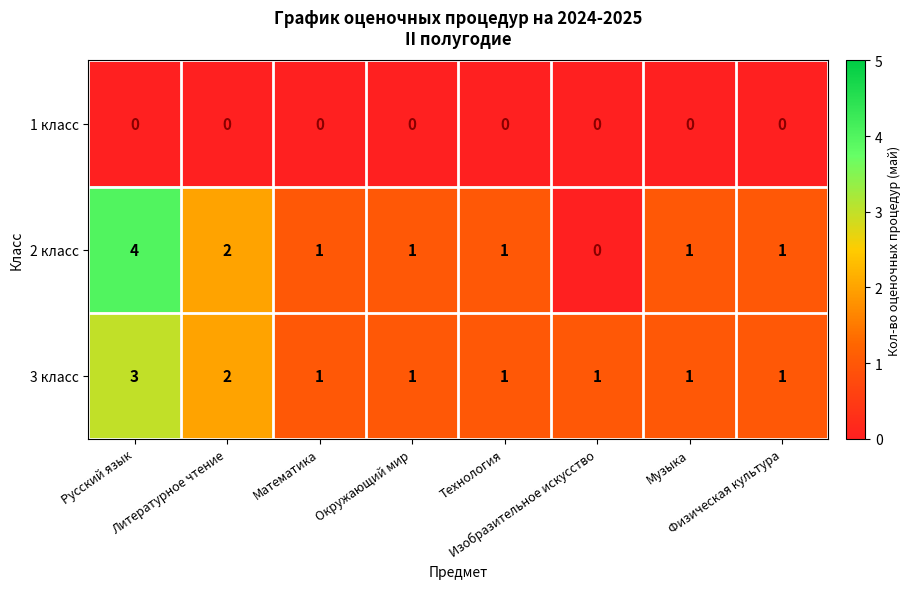

Which series has the largest range (max minus min)?

2 класс